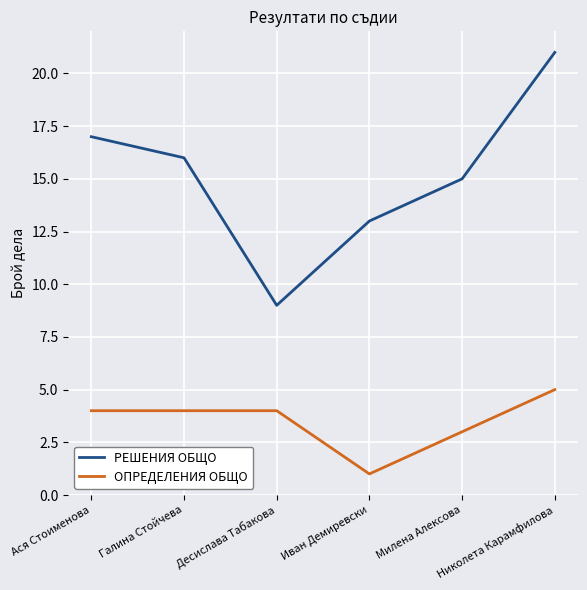

What is the total value across all series at Милена Алексова?

18